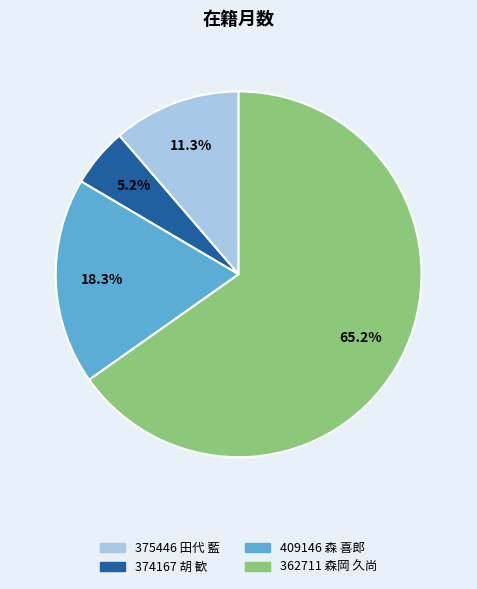

Which slice represents more than half of the pie?

362711 森岡 久尚